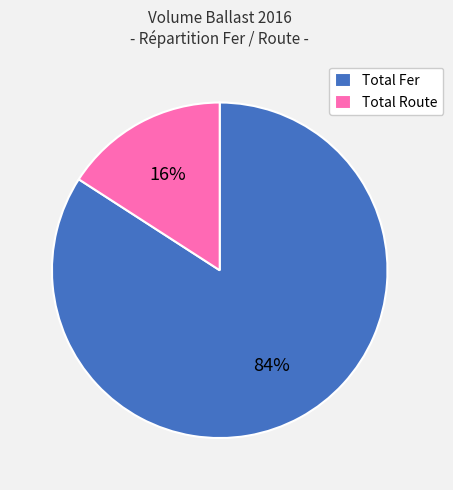

Do Total Route and Total Fer together represent more than half of the pie?

Yes